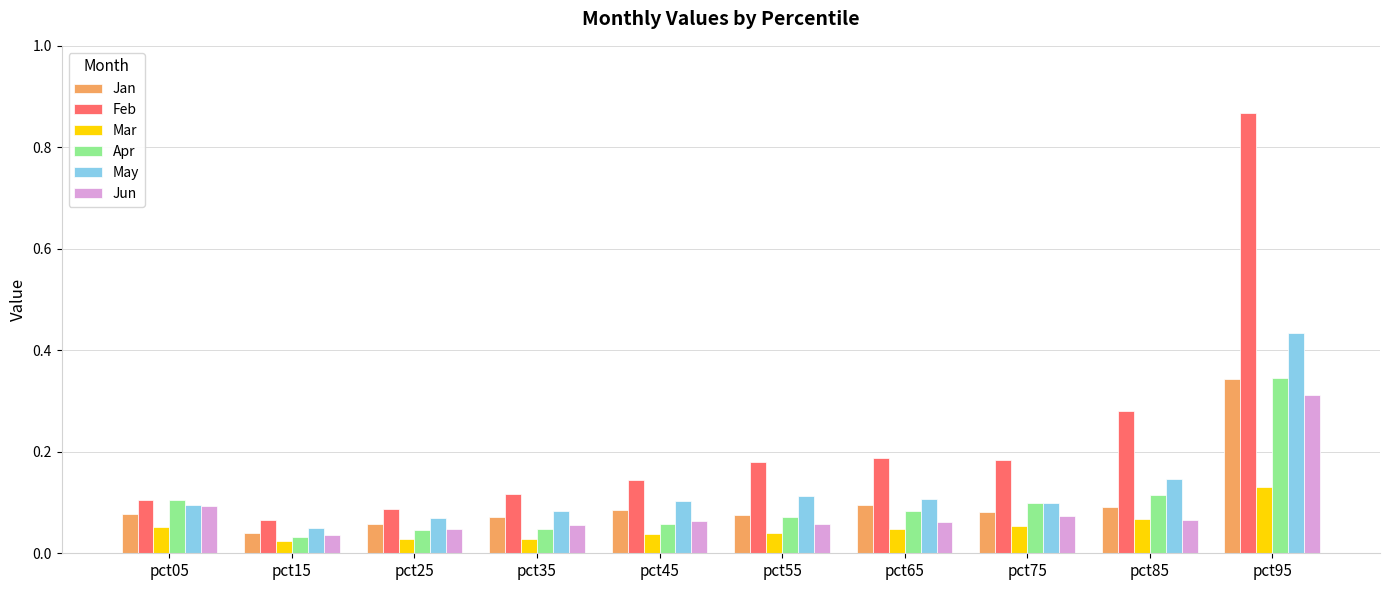

At which category is the sum across all series the highest?

pct95